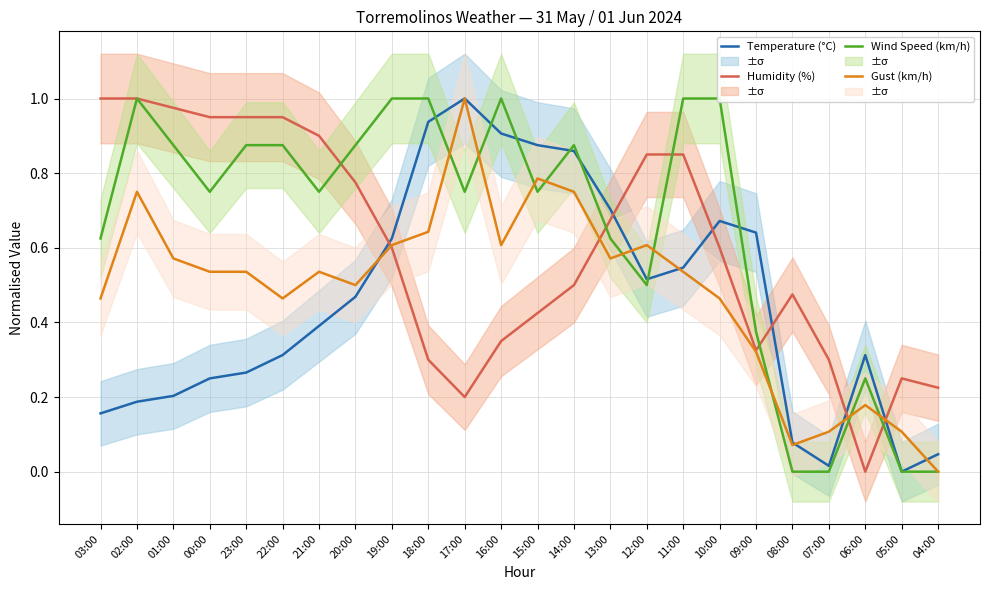

After their last crossing, which series has the higher values: Humidity (%) or Temperature (°C)?

Humidity (%)